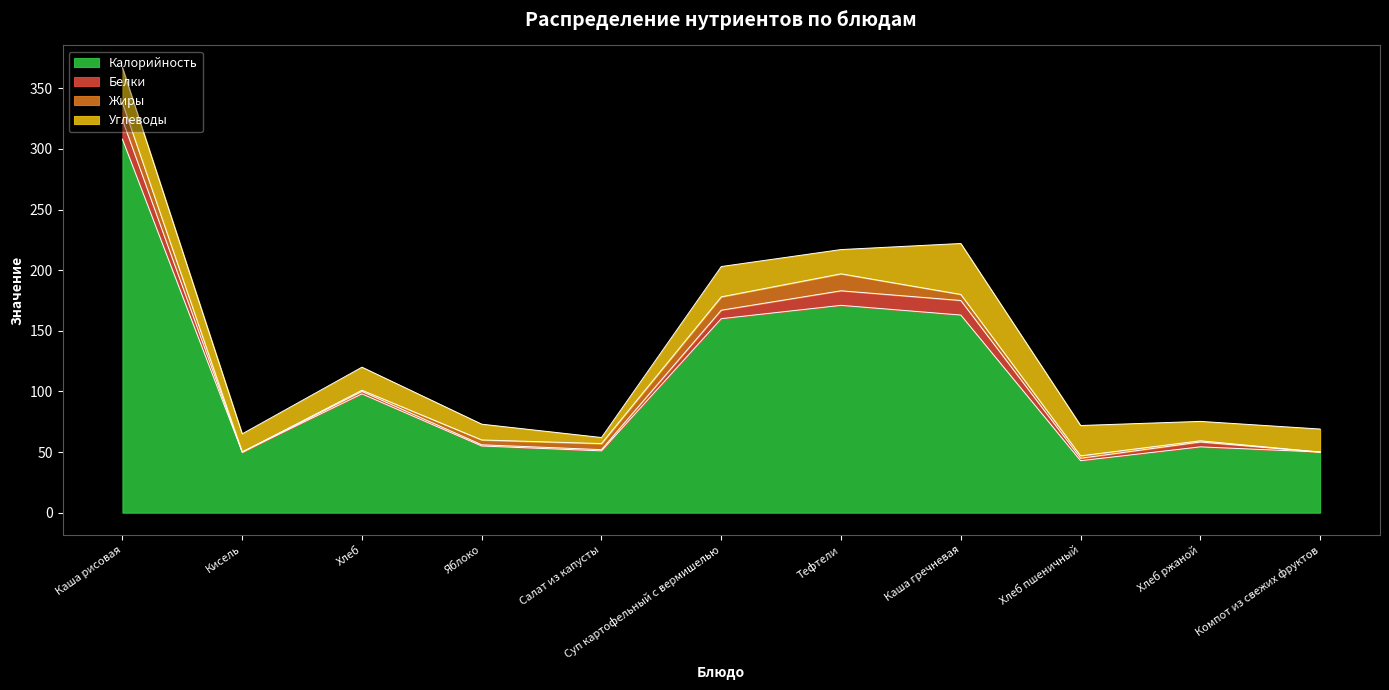

Reading right to left, what are all the values shown in this chart?

Калорийность: Компот из свежих фруктов=50.0	Хлеб ржаной=54.3	Хлеб пшеничный=42.9	Каша гречневая=163.0	Тефтели=171.0	Суп картофельный с вермишелью=160.0	Салат из капусты=51.0	Яблоко=55.0	Хлеб=98.0	Кисель=50.0	Каша рисовая=308.0
Белки: Компот из свежих фруктов=0.0	Хлеб ржаной=4.0	Хлеб пшеничный=2.0	Каша гречневая=12.0	Тефтели=12.0	Суп картофельный с вермишелью=7.0	Салат из капусты=1.0	Яблоко=1.0	Хлеб=2.0	Кисель=0.0	Каша рисовая=16.0
Жиры: Компот из свежих фруктов=0.0	Хлеб ржаной=1.0	Хлеб пшеничный=2.0	Каша гречневая=5.0	Тефтели=14.0	Суп картофельный с вермишелью=11.0	Салат из капусты=5.0	Яблоко=4.0	Хлеб=1.0	Кисель=0.0	Каша рисовая=14.0
Углеводы: Компот из свежих фруктов=19.0	Хлеб ржаной=16.0	Хлеб пшеничный=25.0	Каша гречневая=42.0	Тефтели=20.0	Суп картофельный с вермишелью=25.0	Салат из капусты=5.0	Яблоко=13.0	Хлеб=19.0	Кисель=15.0	Каша рисовая=29.0